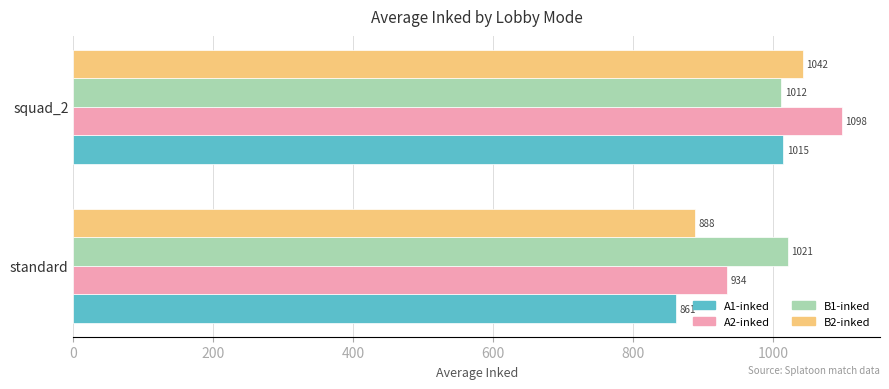

At which label does B1-inked reach its minimum?

squad_2